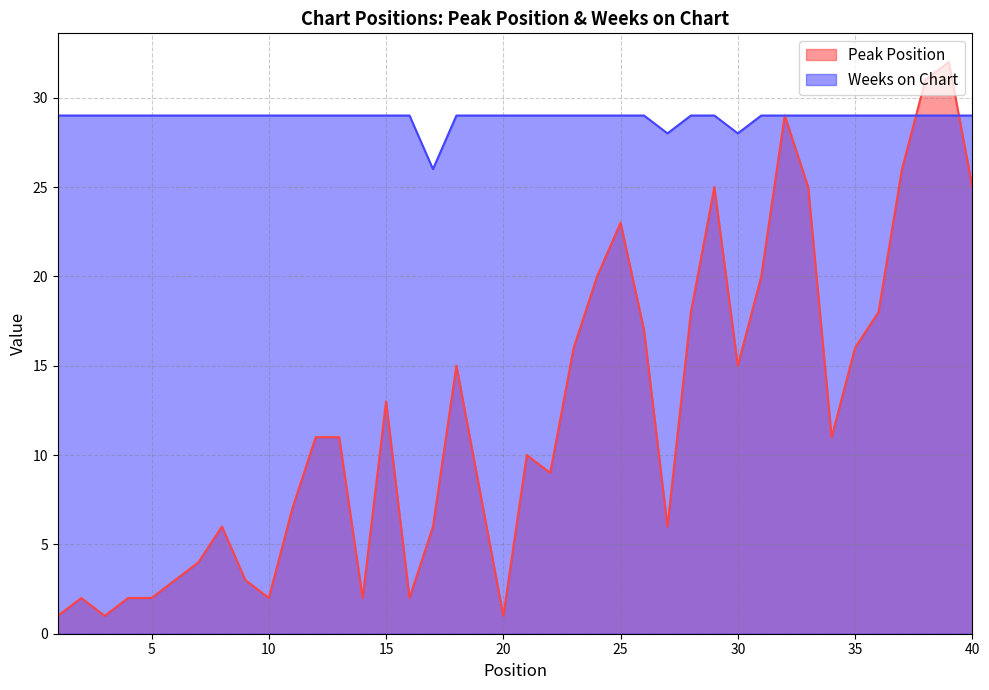

Which series has the largest range (max minus min)?

Peak Position